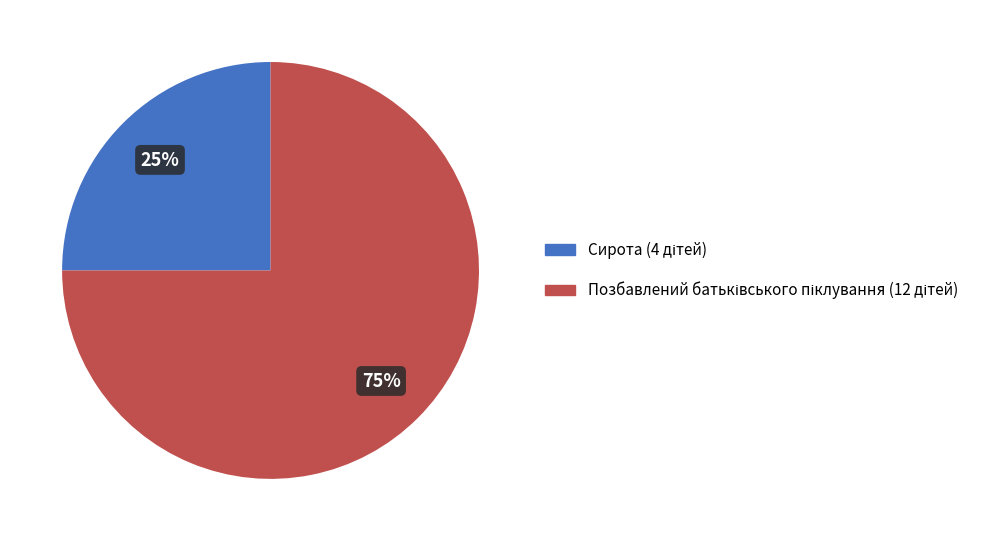

True or false: Сирота accounts for 39% of the total.

False